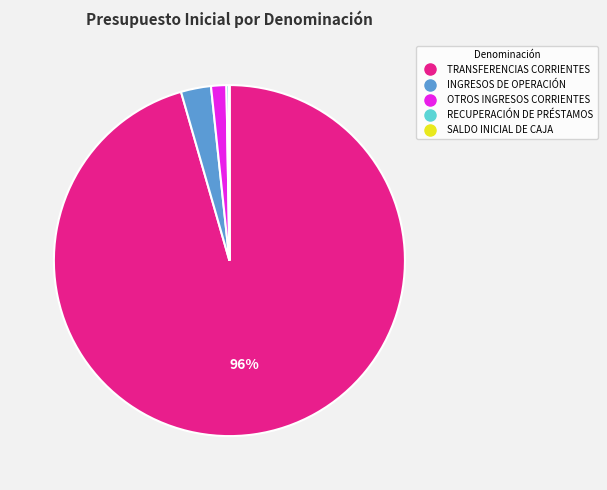

Which slice is the largest?

TRANSFERENCIAS CORRIENTES